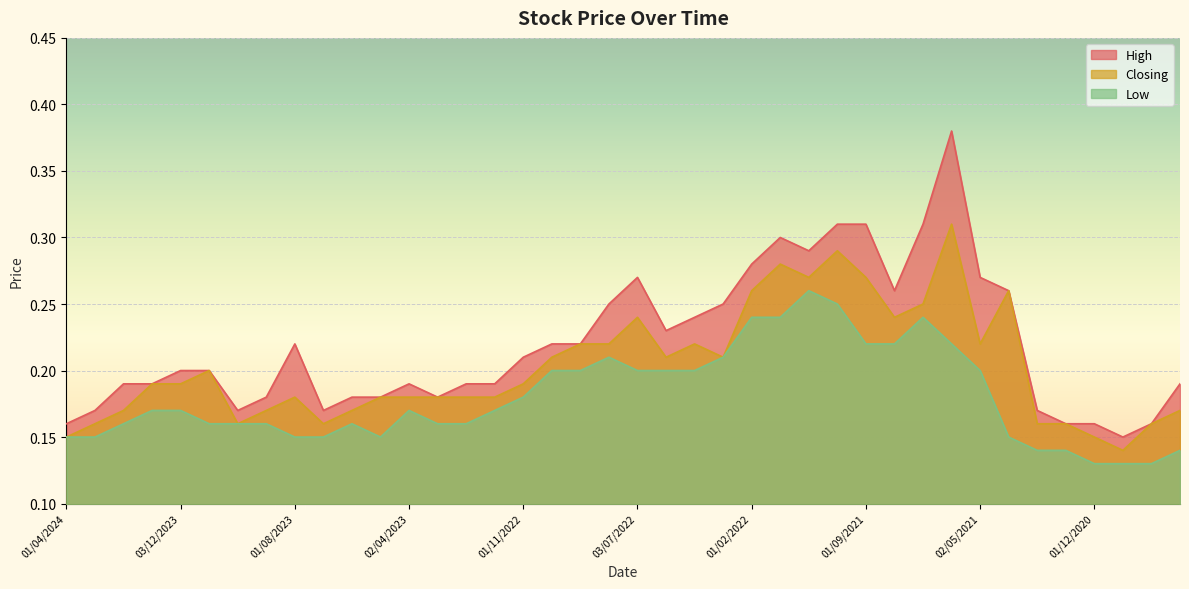

True or false: High has more than 1 points higher than both neighbors.

True